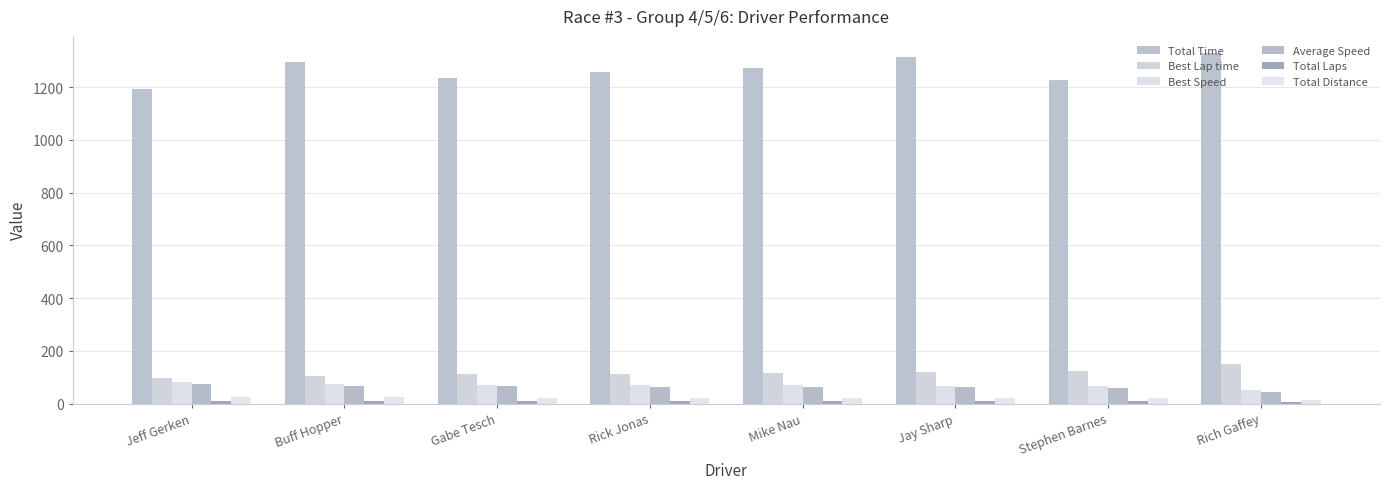

At which label is Total Time closest to 1261?

Rick Jonas